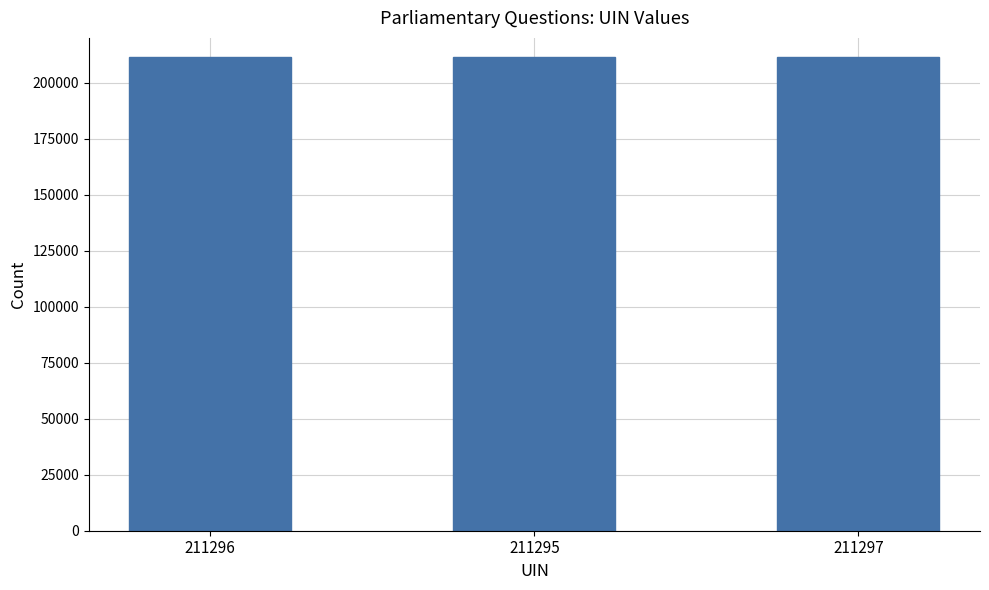

What is the sum of the values at 211295 and 211297?

422592